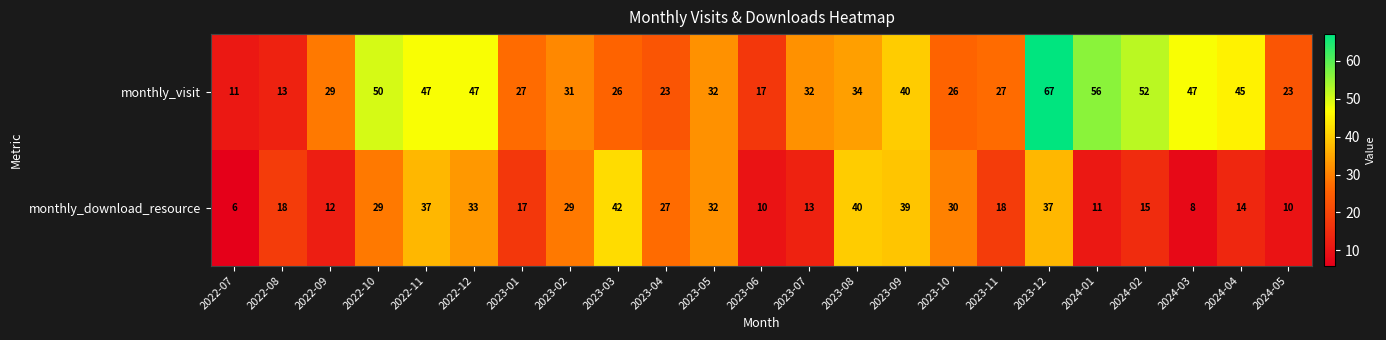

Where is monthly_download_resource nearest to the value 24?

2023-04